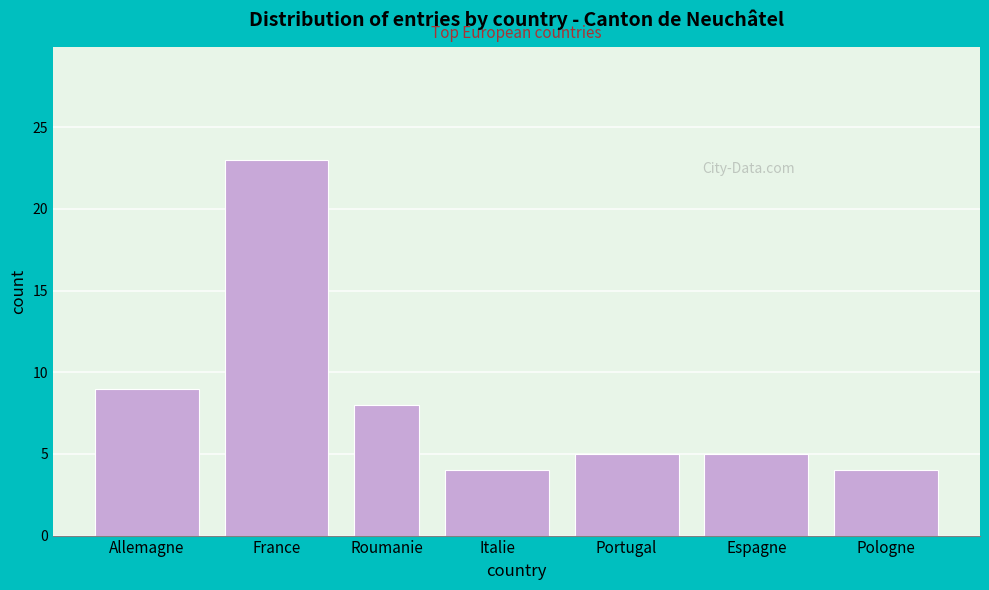

Reading left to right, list all the values displayed in this chart.

9	23	8	4	5	5	4